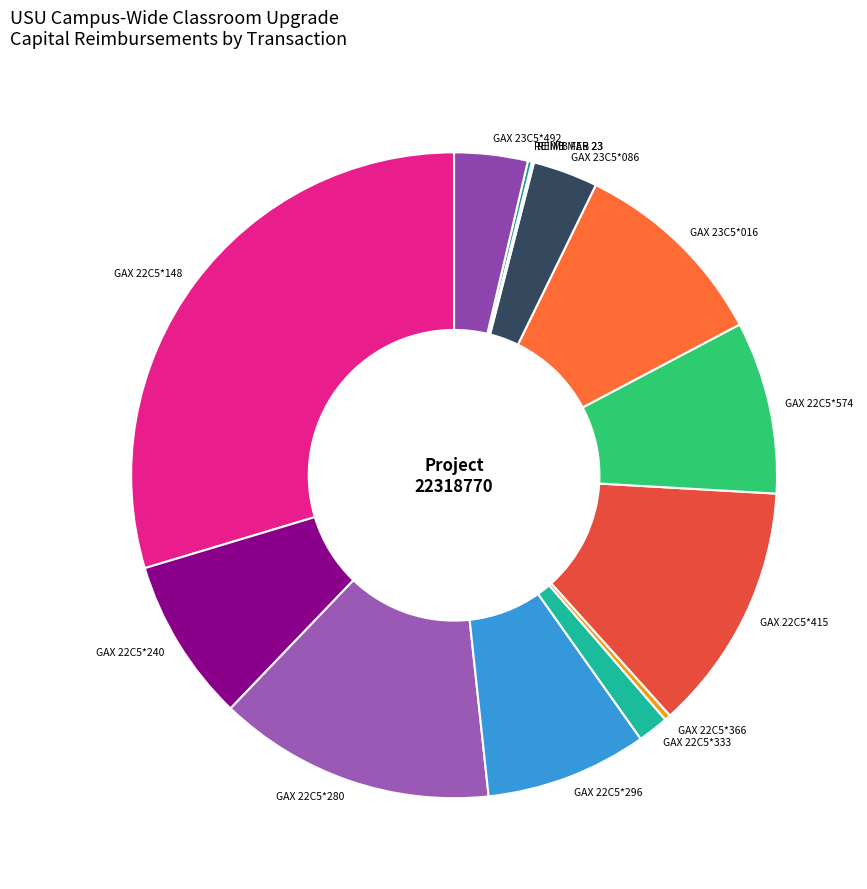

Is there a majority slice in this chart?

No